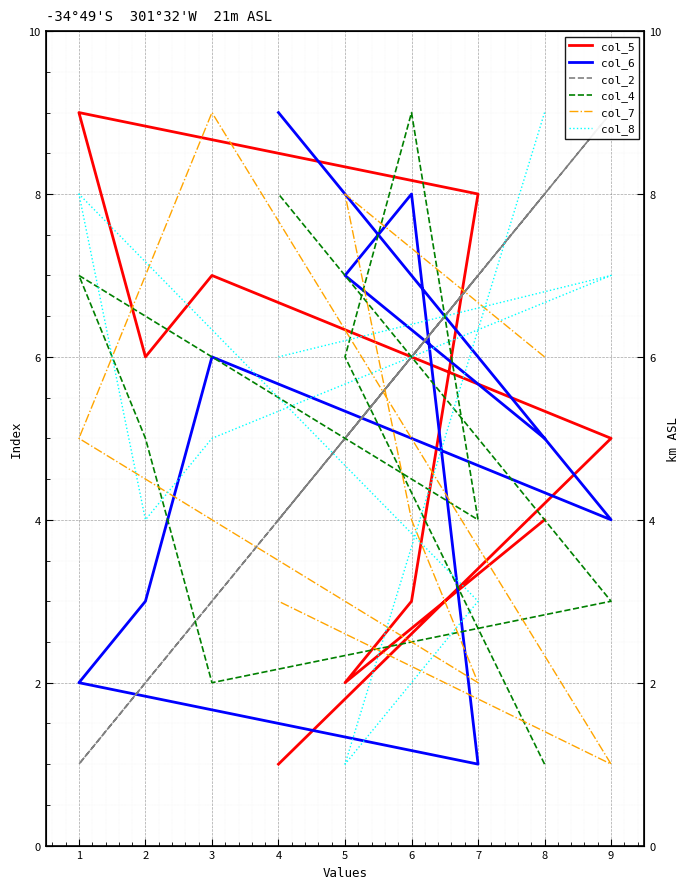

What is the lowest value of the col_5 series?

1